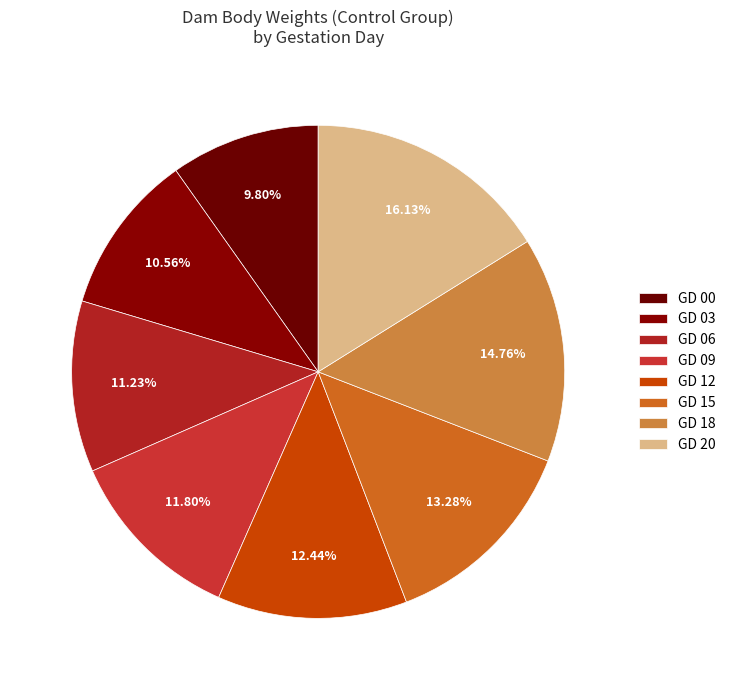

Between GD 09 and GD 18, which is larger?

GD 18